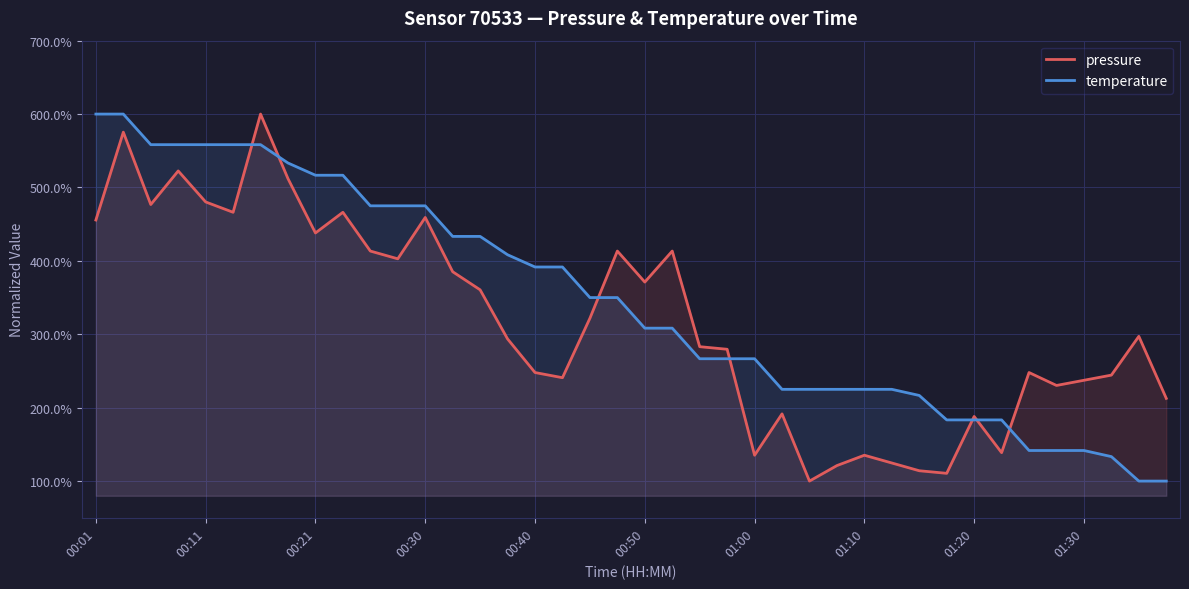

What is the minimum value for temperature?

100.0